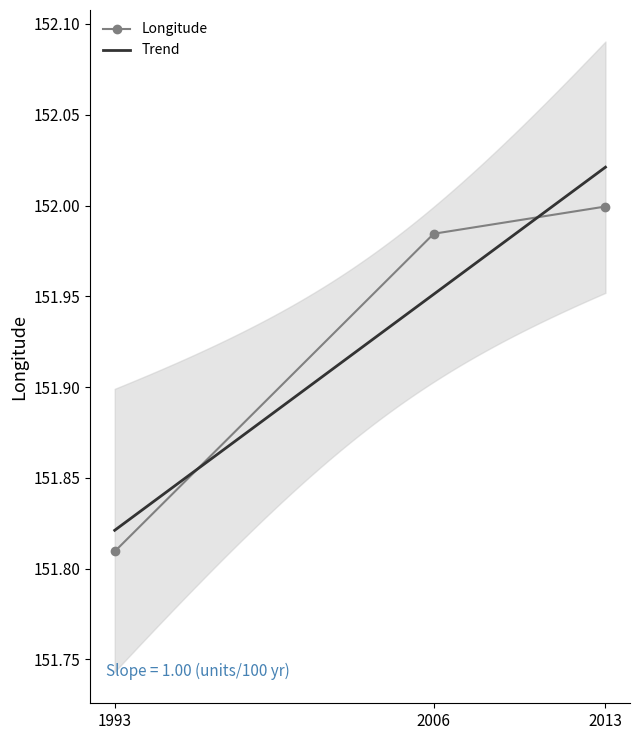

What is the maximum value shown in the chart?

152.0